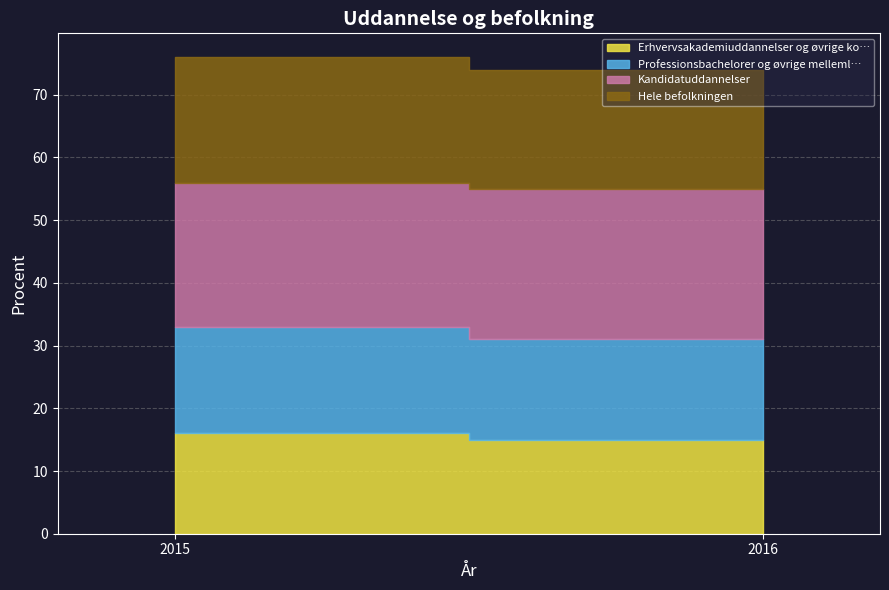

Between 2015 and 2016, which series saw the biggest shift?

Erhvervsakademiuddannelser og øvrige ko…